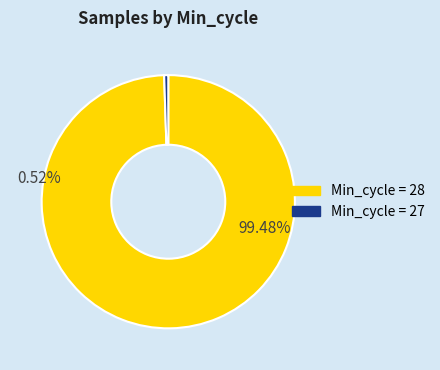

Is the sum of 27 and 28 greater than half?

Yes